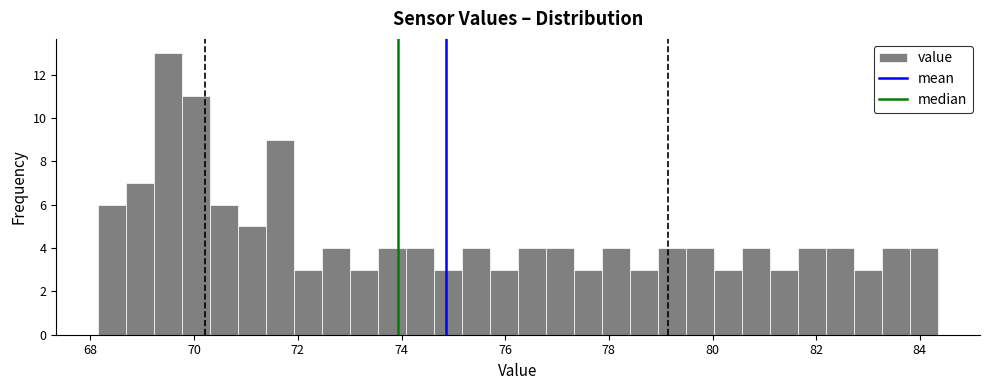

Around what value on the x-axis is the tallest bar? Give the approximate position of its centre, as read against the axis.

69.6